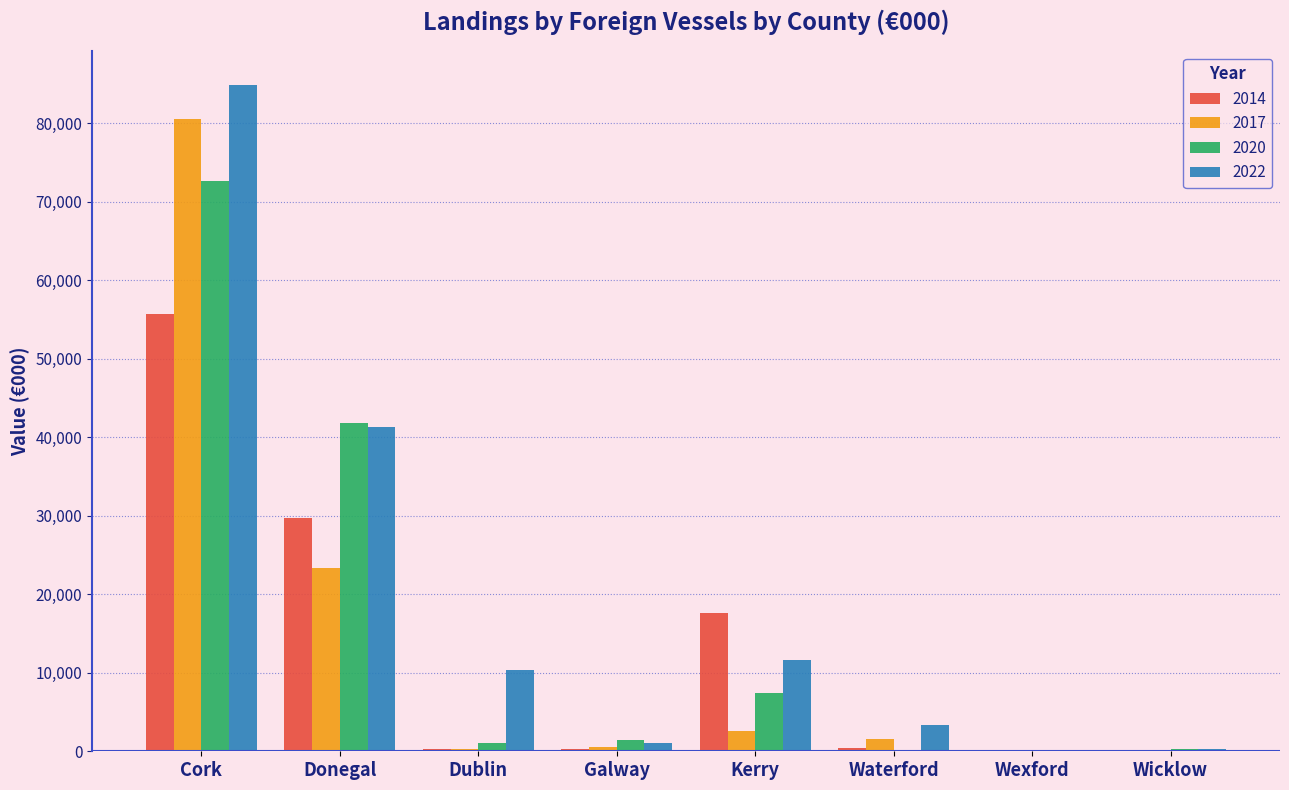

How many groups of bars are there?

8